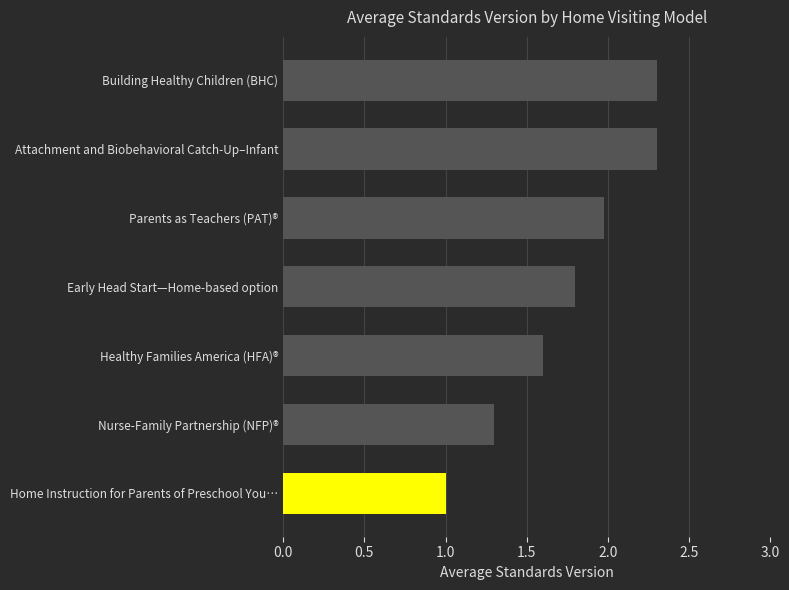

How many series are shown in this chart?

1